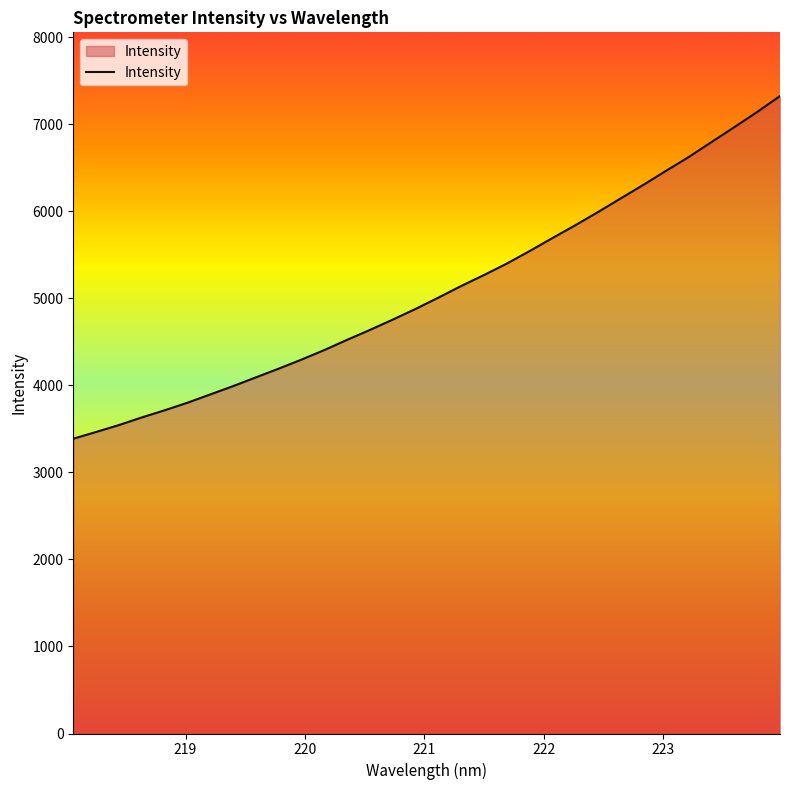

What is the greatest value displayed?

7322.4